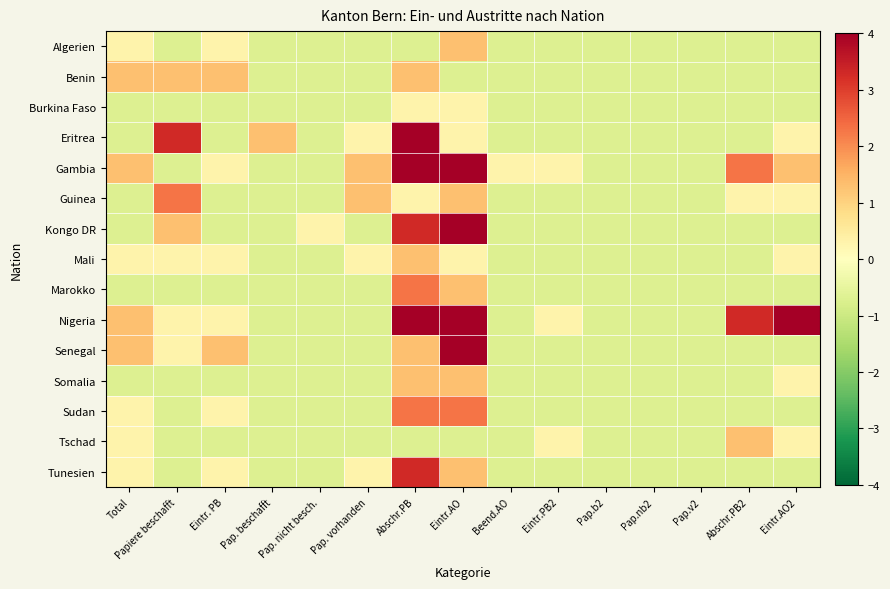

At how many categories does at least one series exceed 6?

2